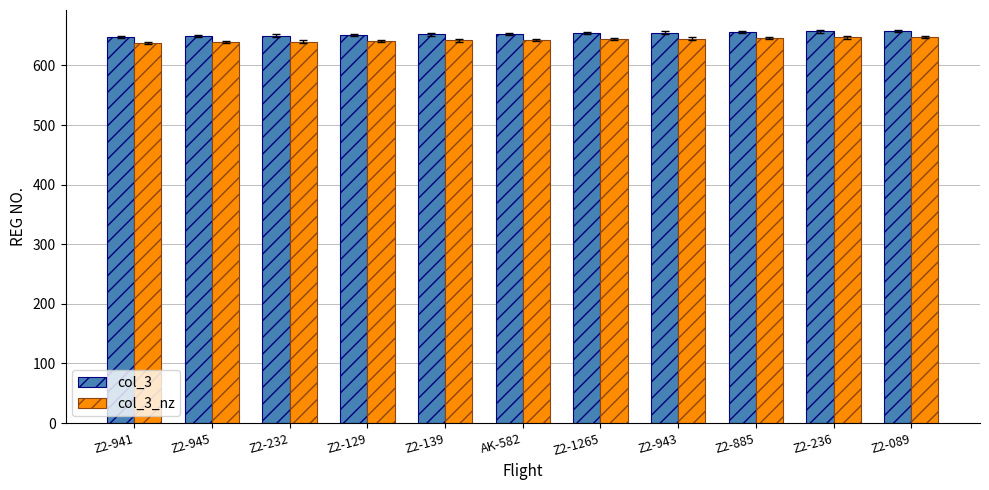

How many bars are there in each group?

2